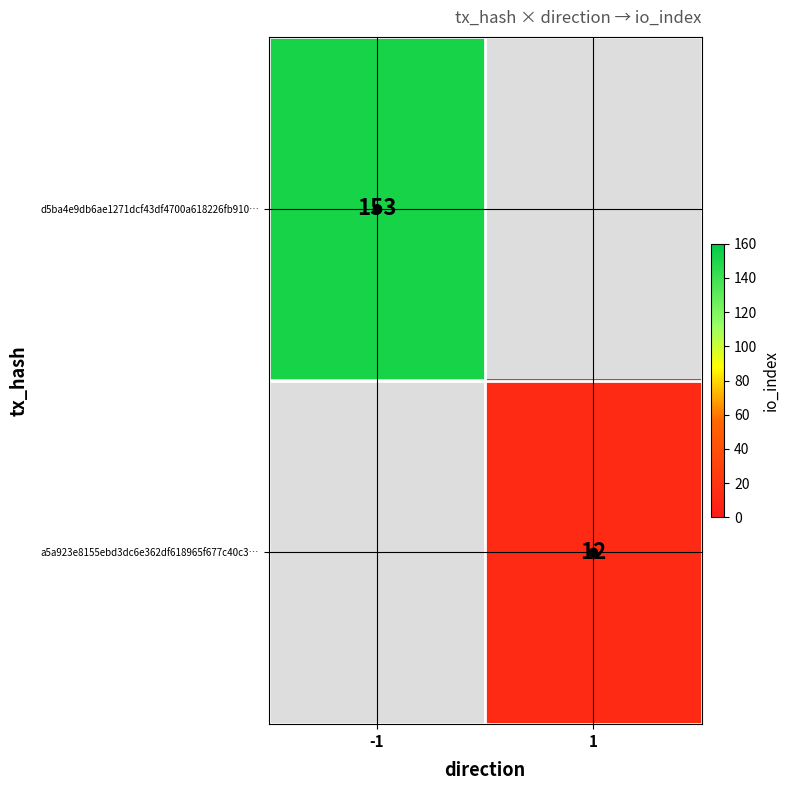

How many series are shown in this chart?

2